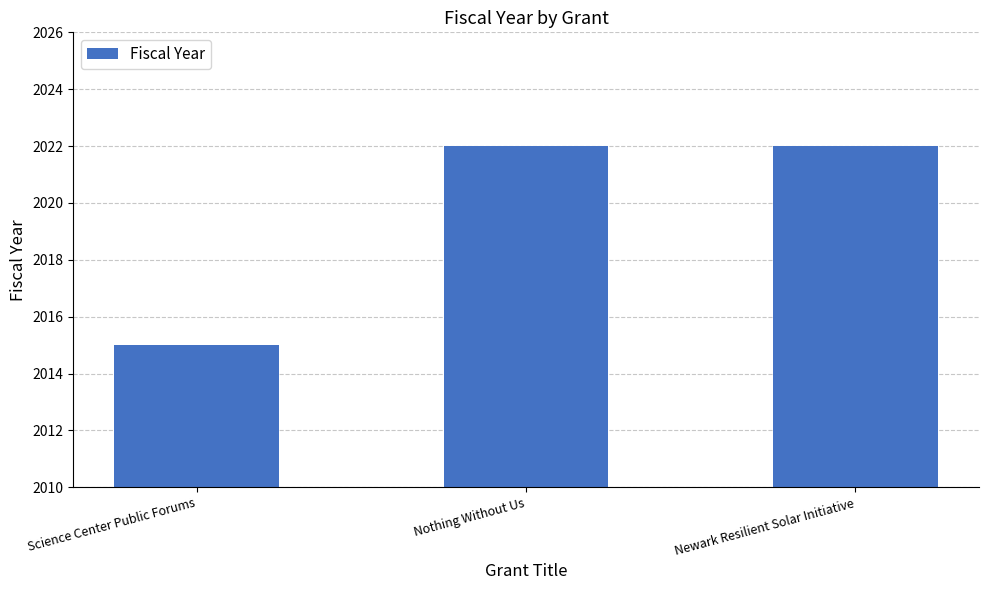

Which category has the lowest value across all series?

Science Center Public Forums